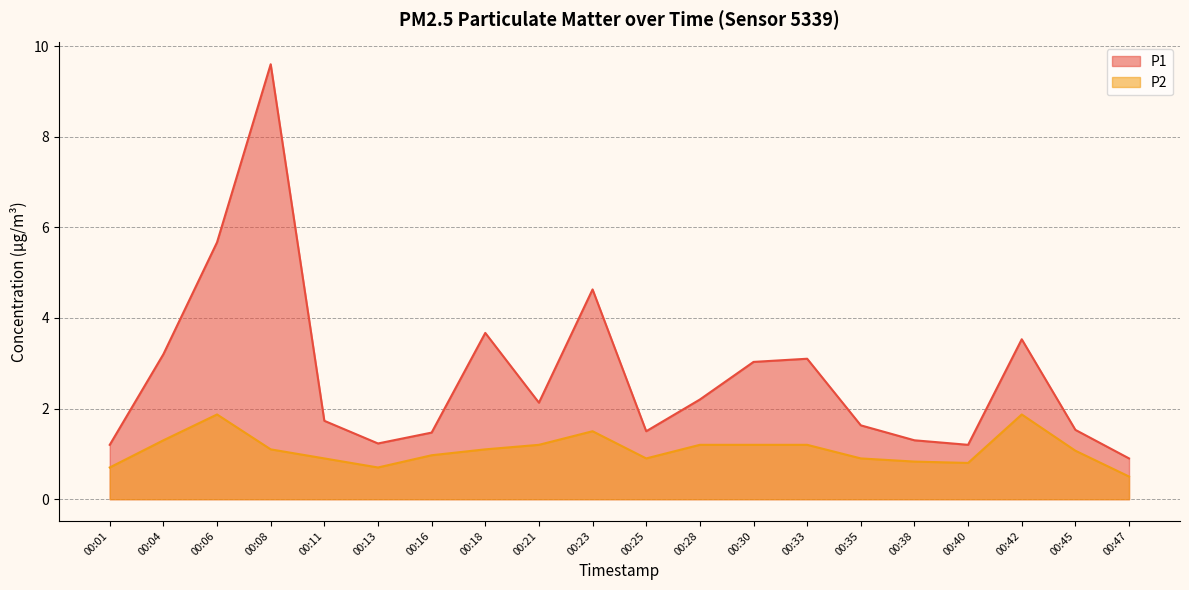

True or false: P2 and P1 intersect in this chart.

False